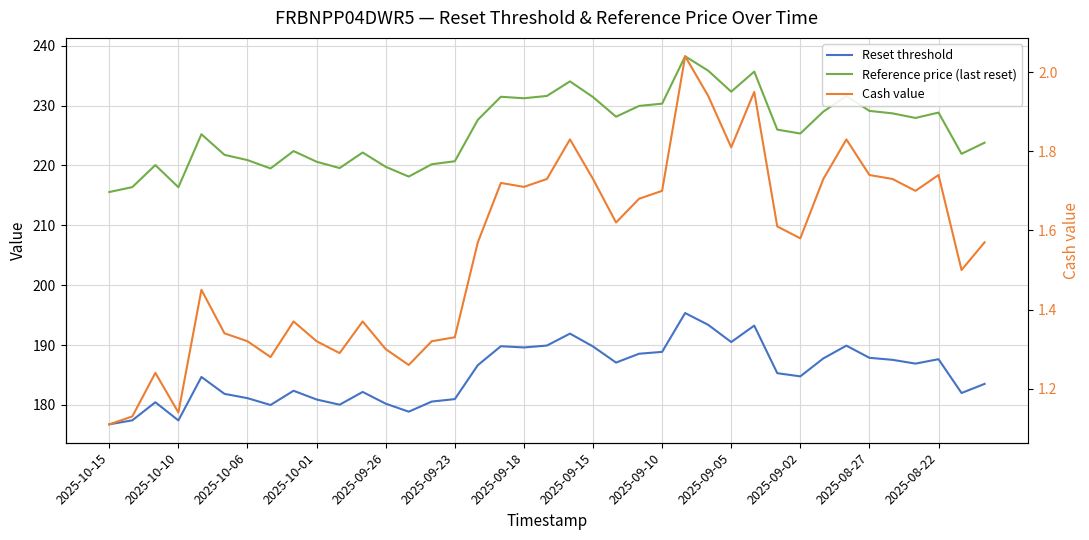

What position from the right is 20?

19